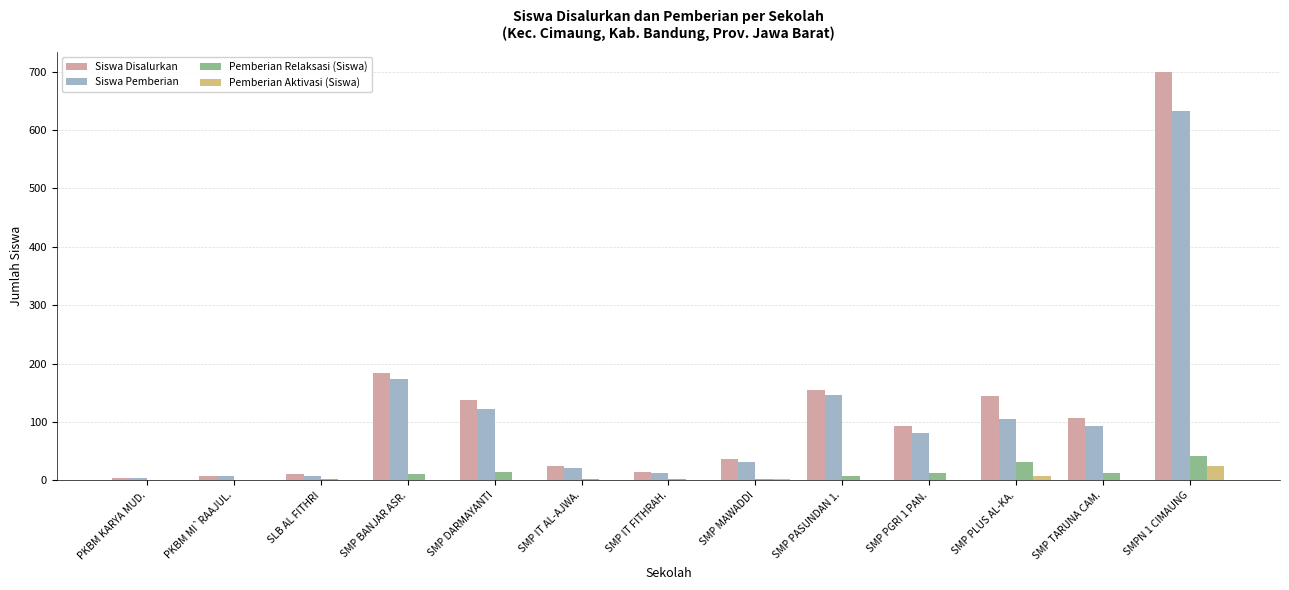

What is the maximum value for Pemberian Aktivasi (Siswa)?

25